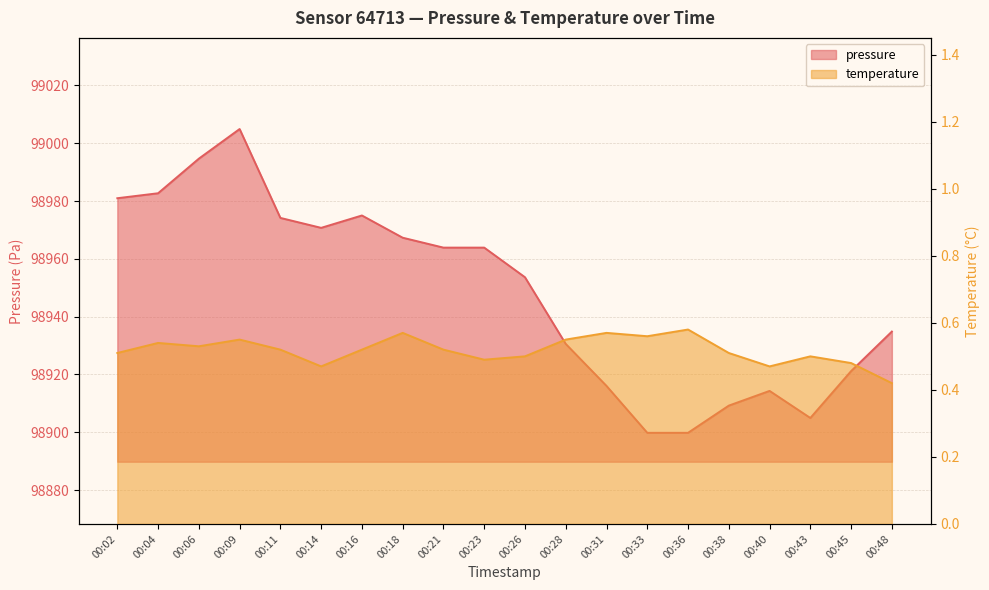

How many temperature values are between 0 and 1?

20